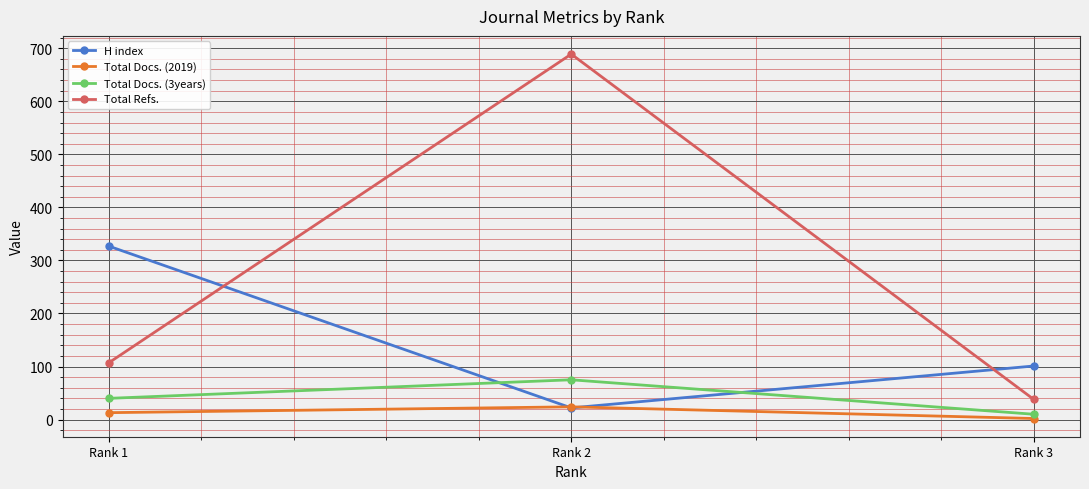

Count the number of data series in this chart.

4